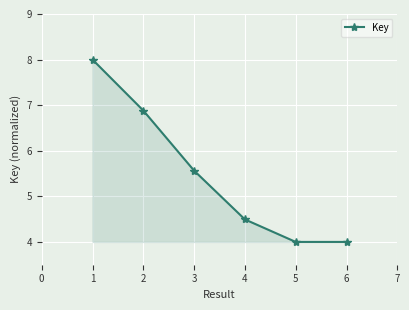

What is the sum of all values?

32.9